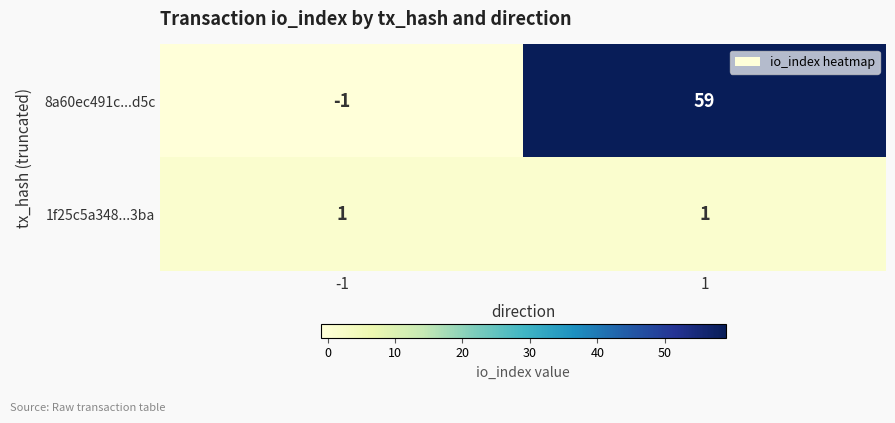

At how many categories does at least one series exceed 52?

1